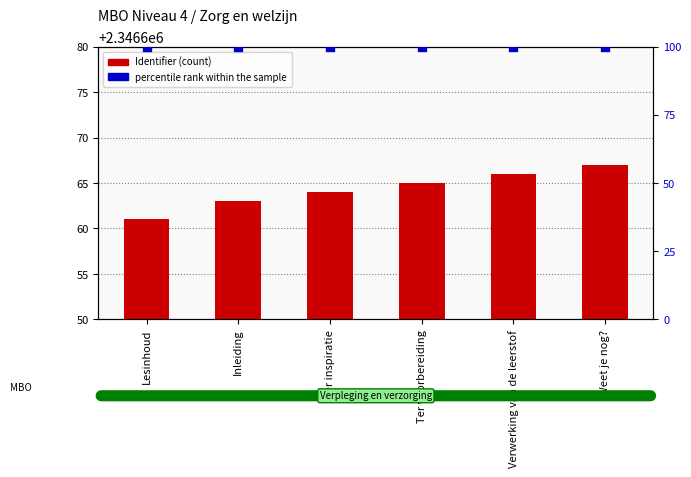

What are all the series names shown in the legend?

Identifier, percentile rank within the sample